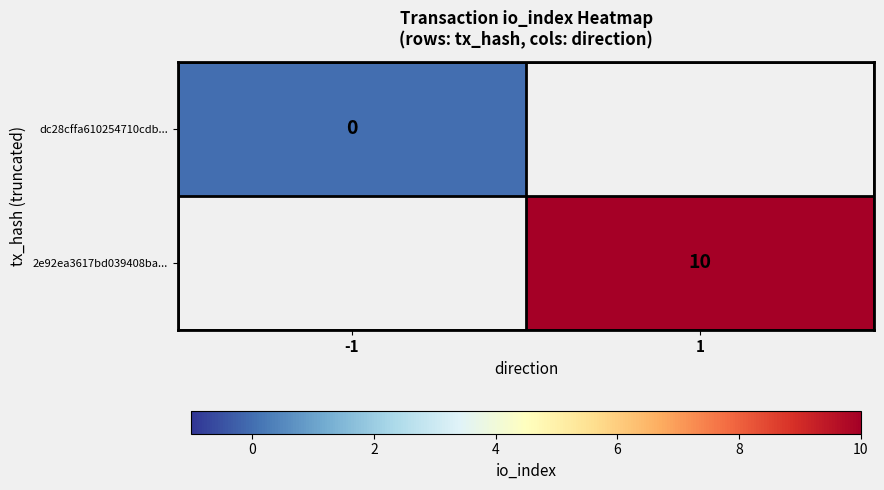

Which category has the lowest value across all series?

-1